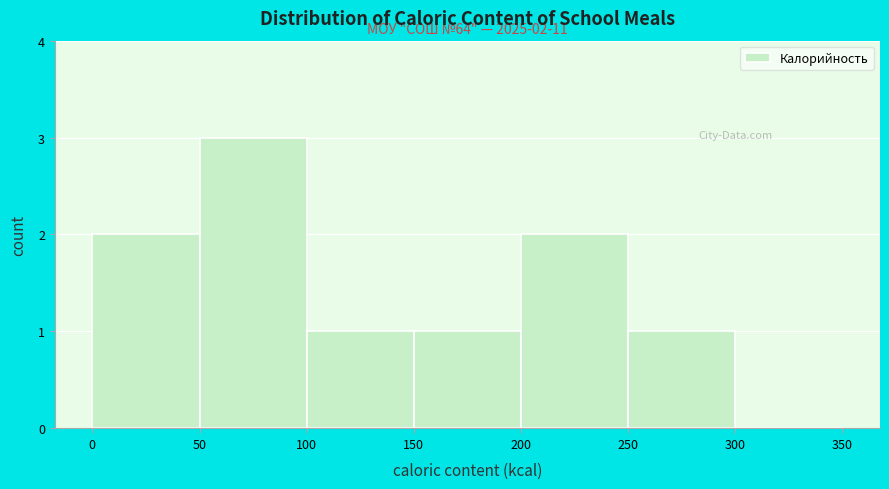

Over which range of the x-axis is the bar tallest?

50 to 100